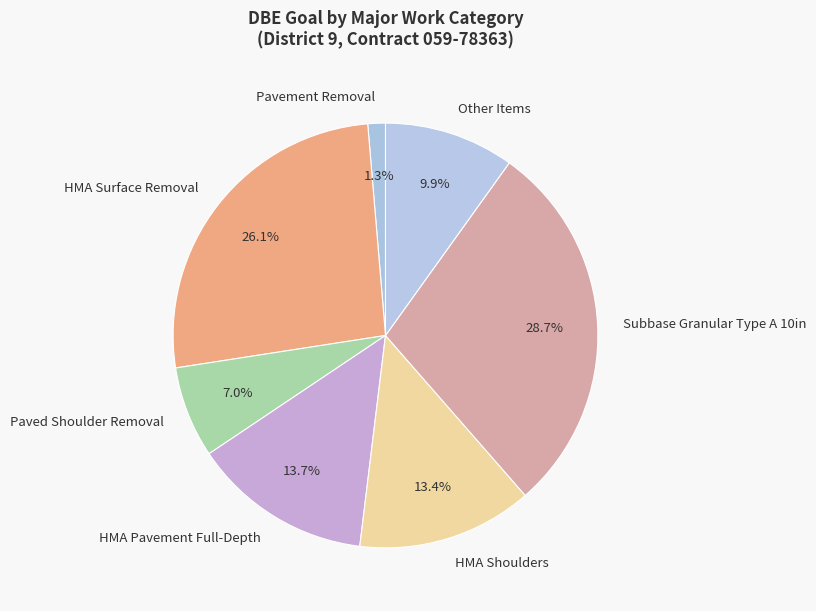

Which category has the biggest portion of the pie?

Subbase Granular Type A 10in